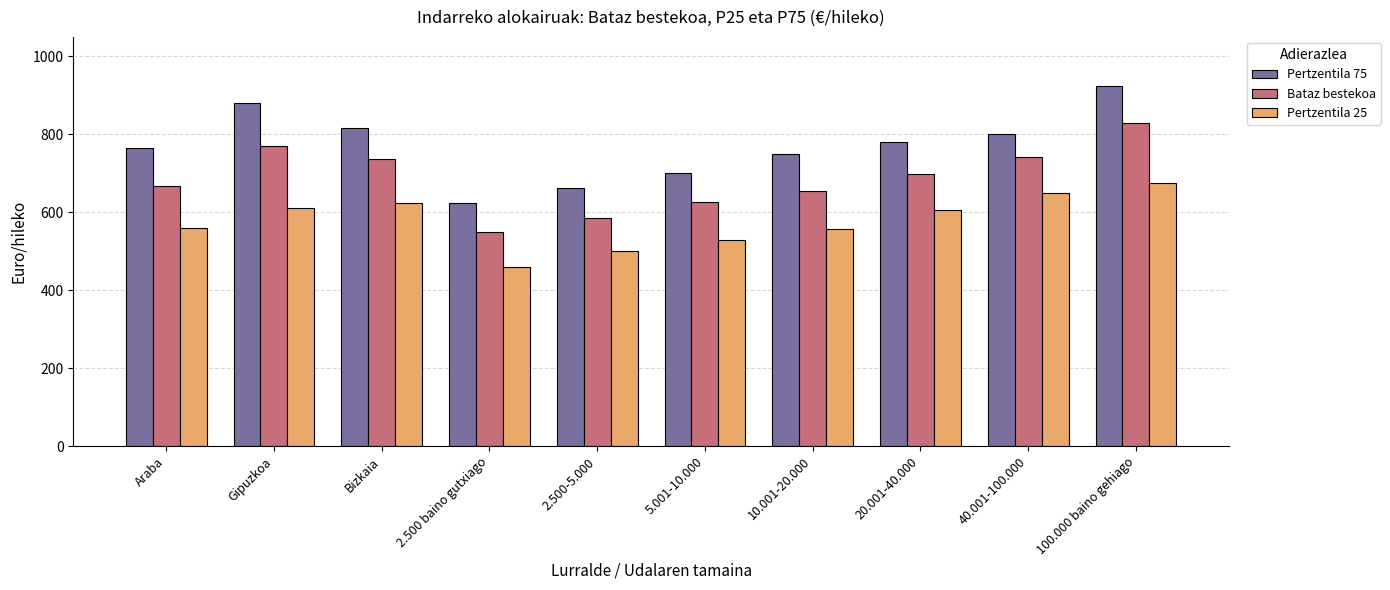

List the series in order of their overall mean, highest first.

Pertzentila 75, Bataz bestekoa, Pertzentila 25